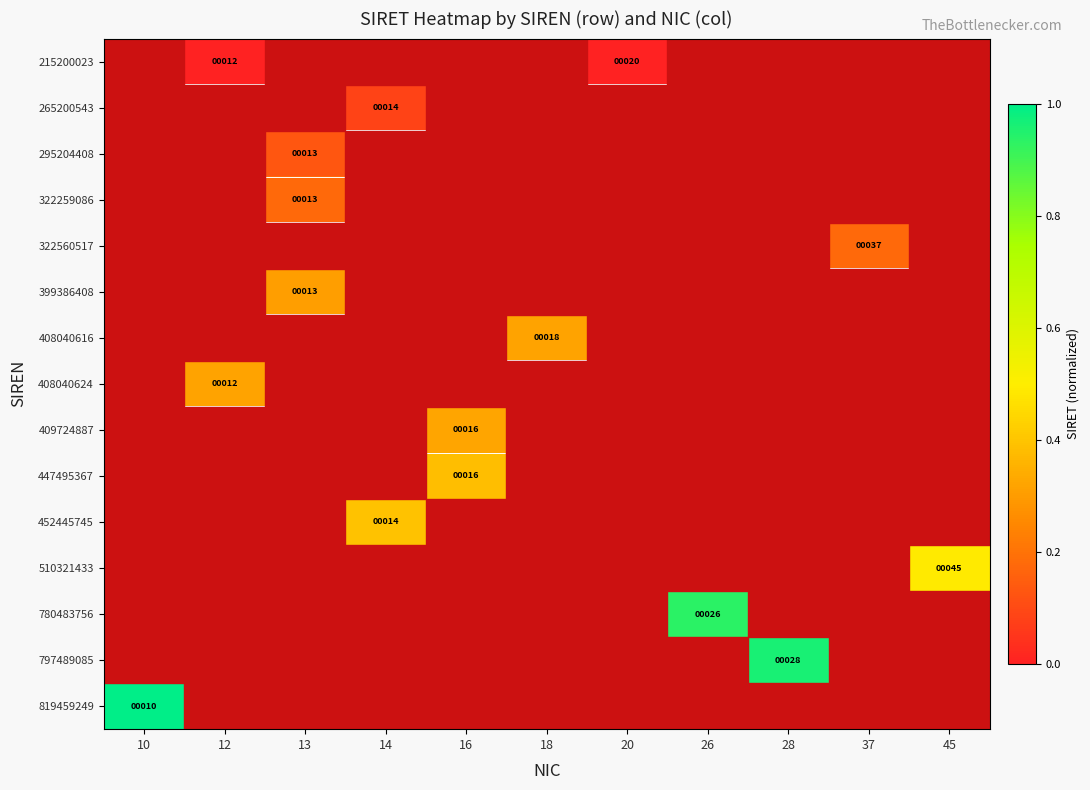

Which label corresponds to the largest value in the chart?

10